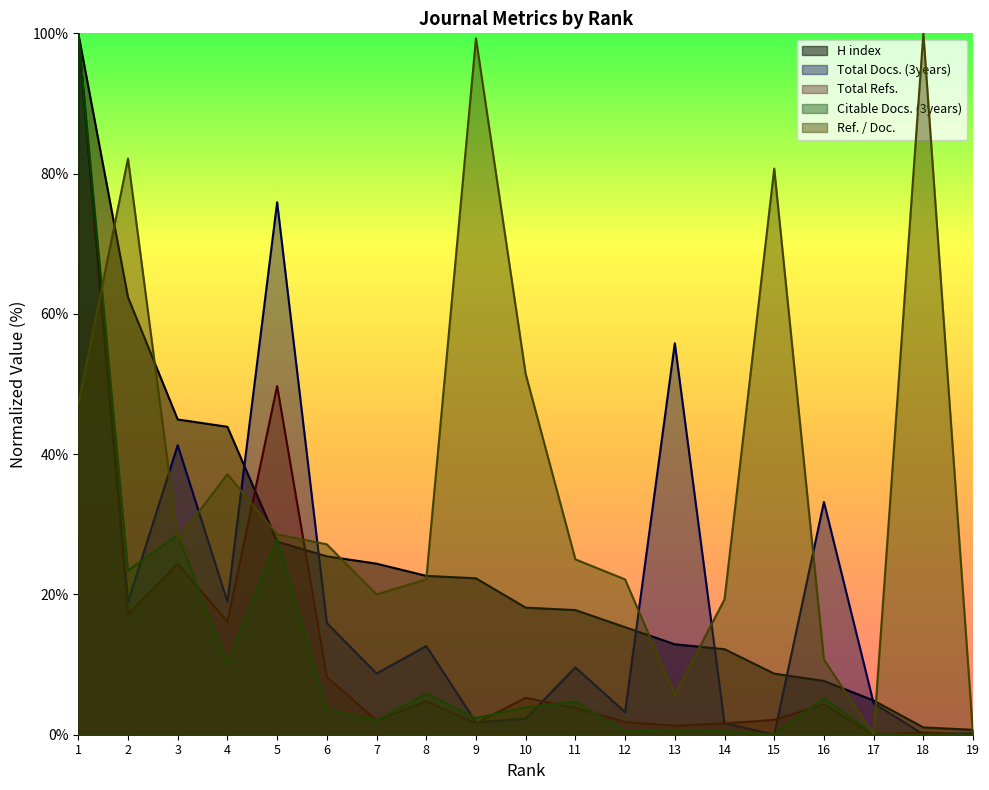

How many interior local valleys does the Citable Docs. (3years) series have?

7